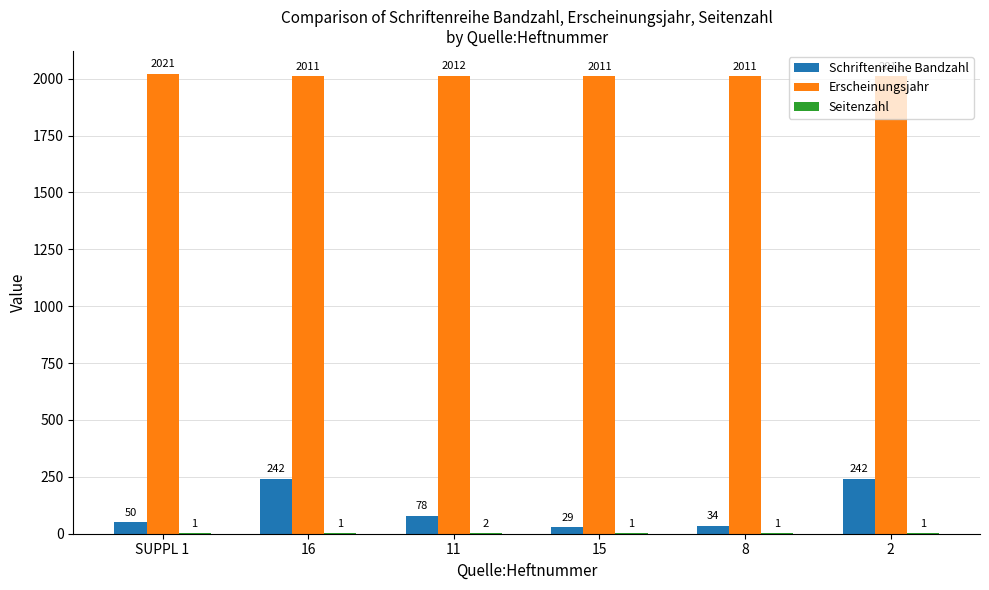

What is the total value across all series at 15?

2041